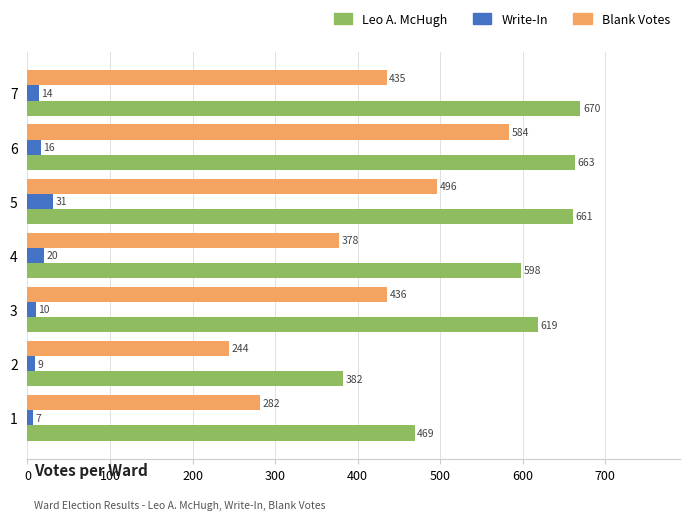

The Write-In series shows 9 at 2. True or false?

True